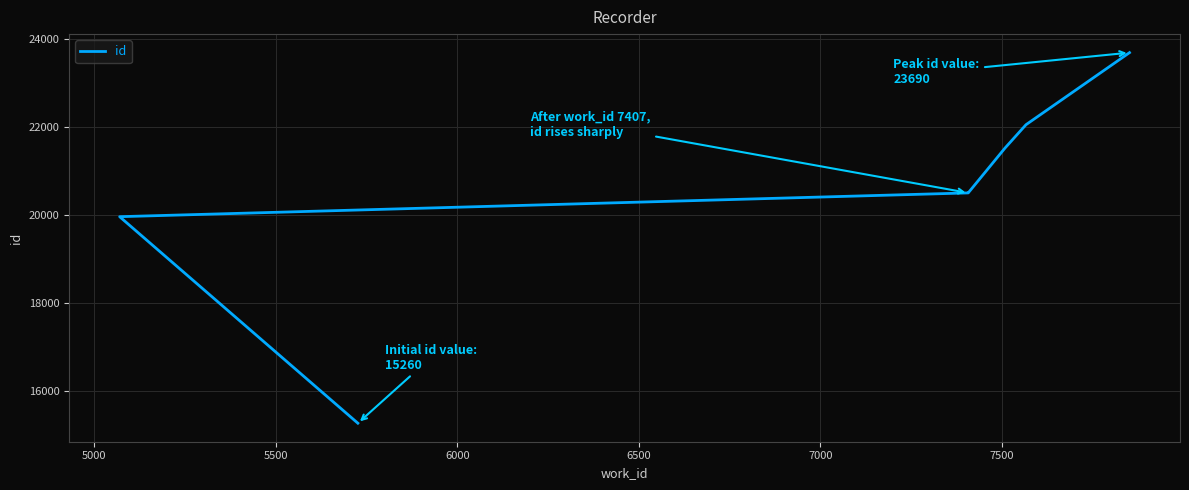

What is the average value?

20497